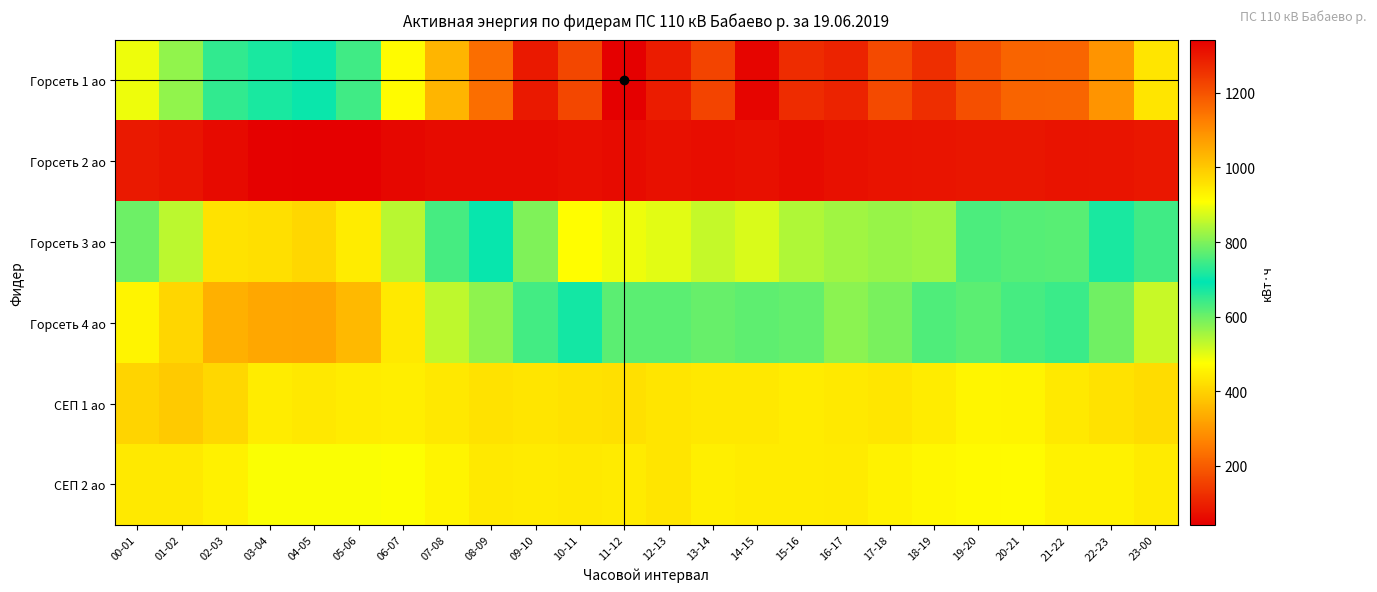

Which has a higher value, 20-21 or 18-19?

18-19